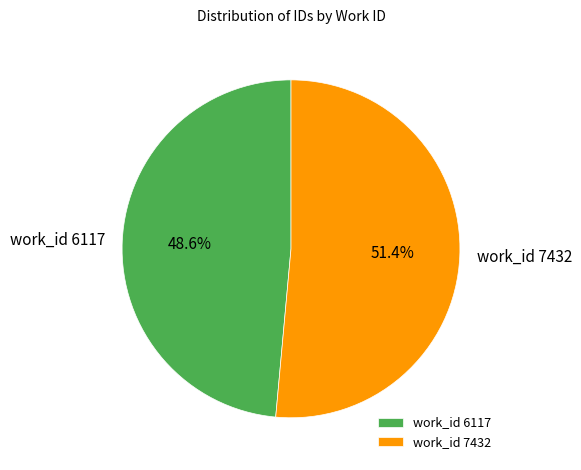

Which category has the smallest portion of the pie?

work_id 6117